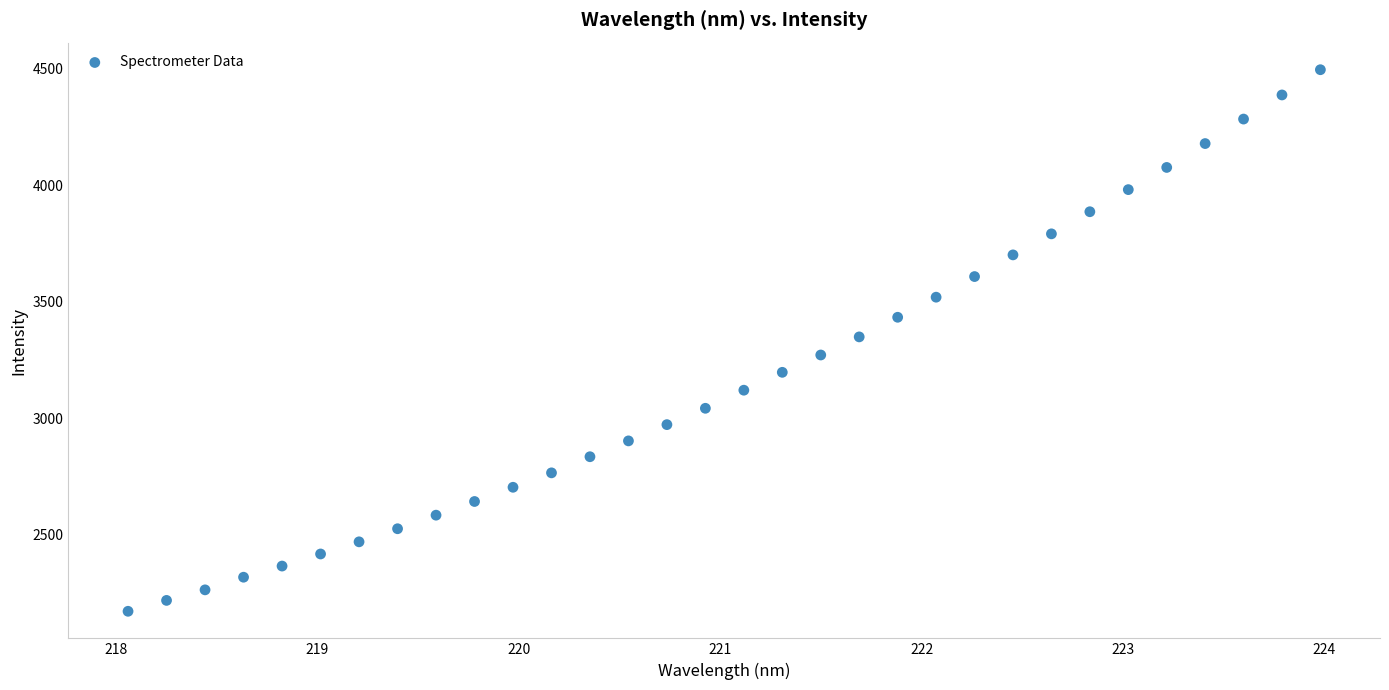

What is the range of Y values (max minus min)?

2323.2